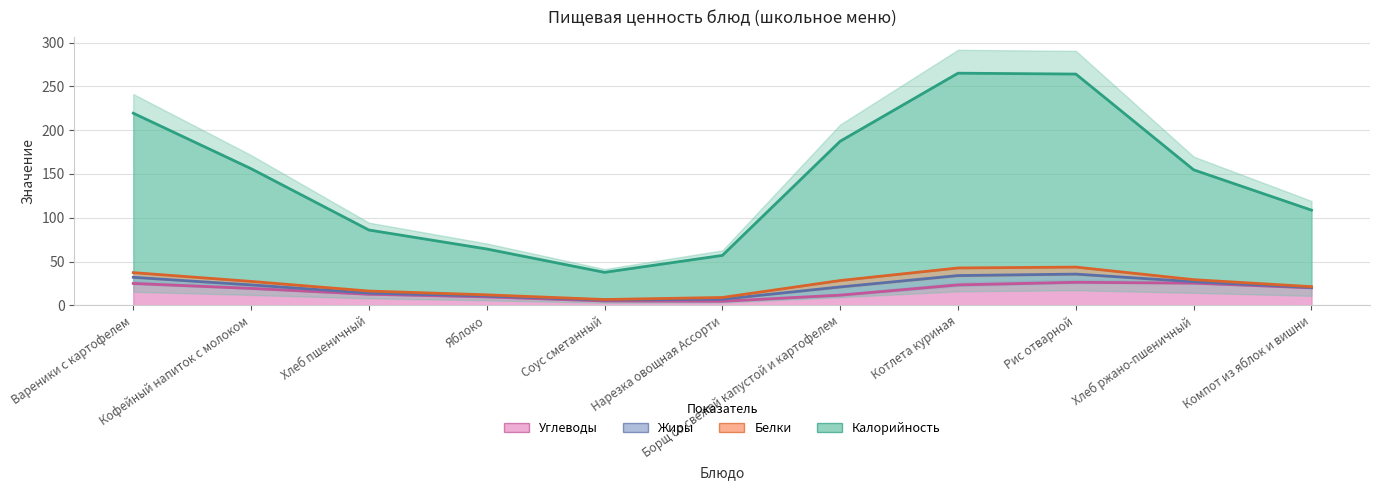

True or false: Углеводы and Жиры intersect in this chart.

False